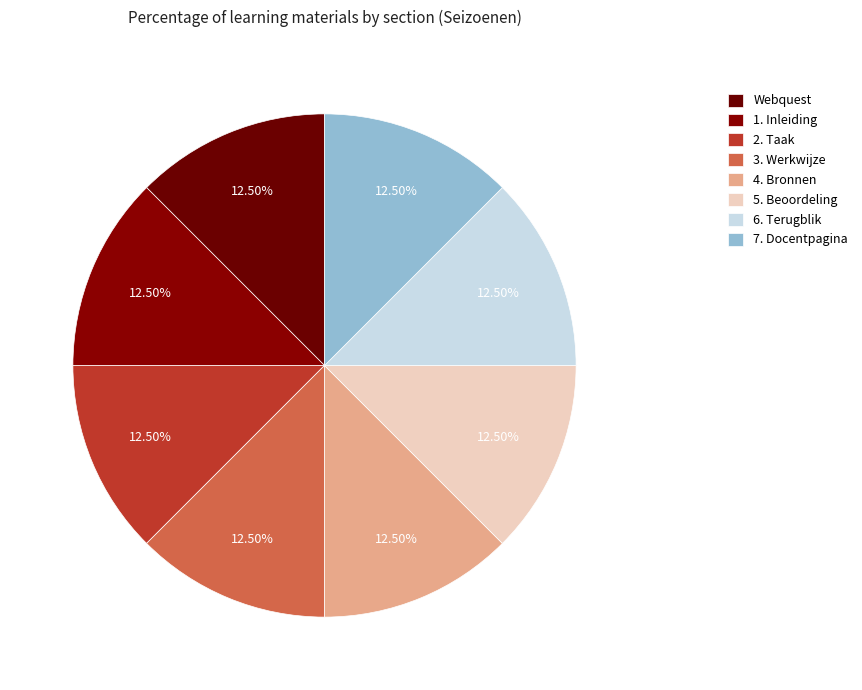

Count the number of slices in the pie.

8